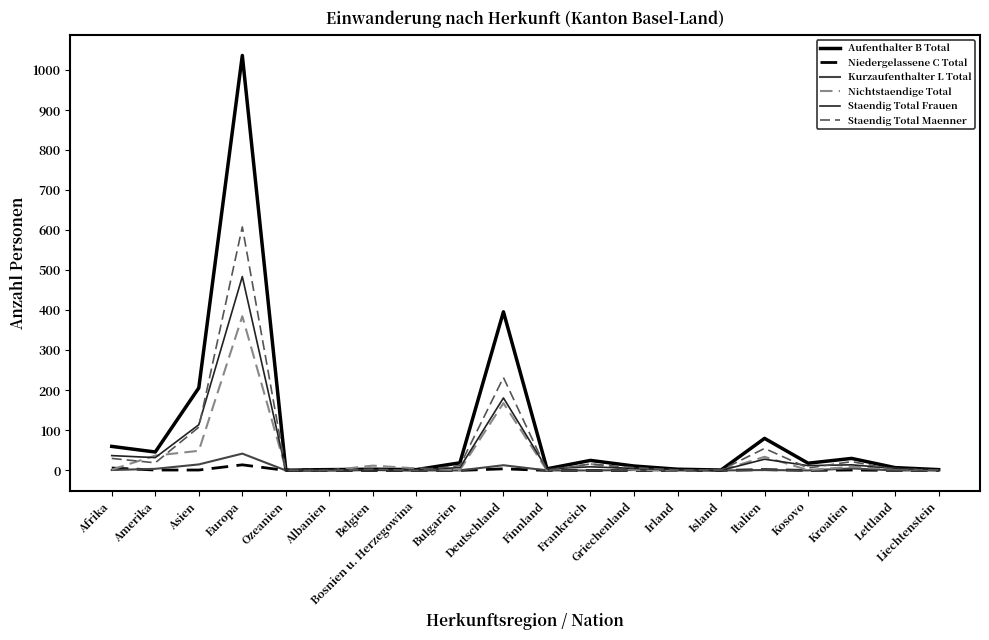

What is the maximum value shown in the chart?

1036